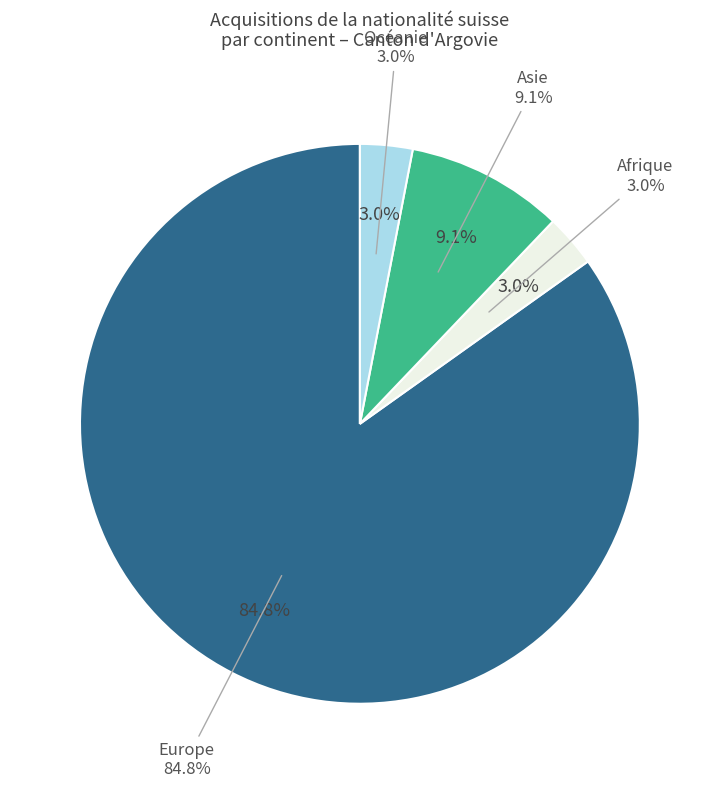

What portion of the pie excludes Océanie?

97.0%